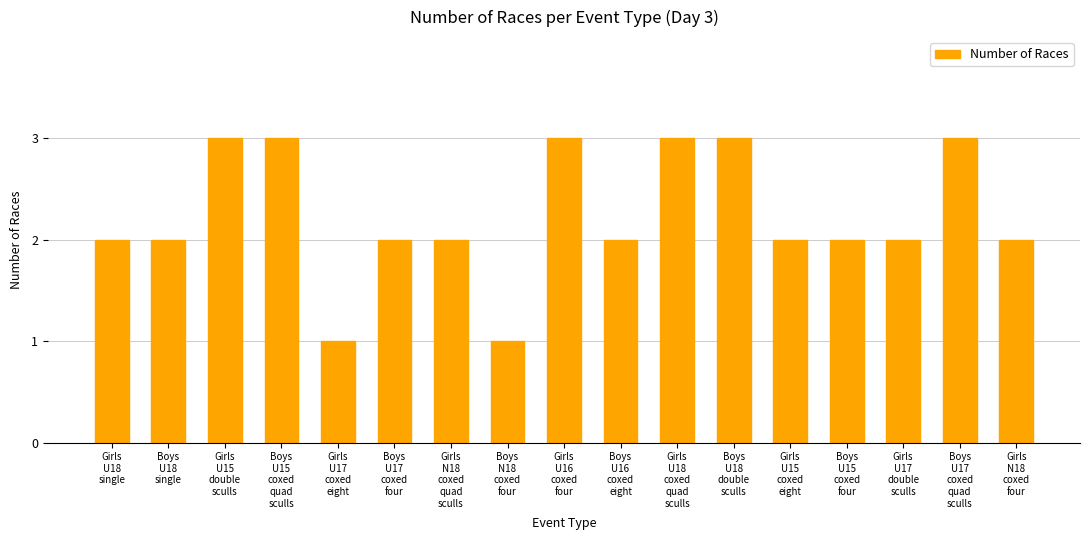

Count the number of data series in this chart.

1